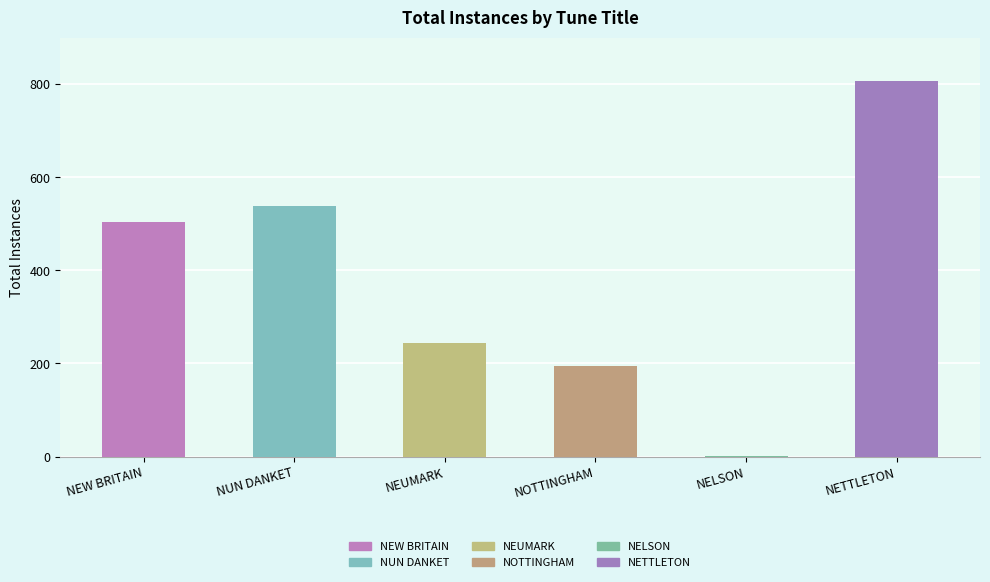

Approximately how many times larger is the value at NUN DANKET compared to NOTTINGHAM?

2.8